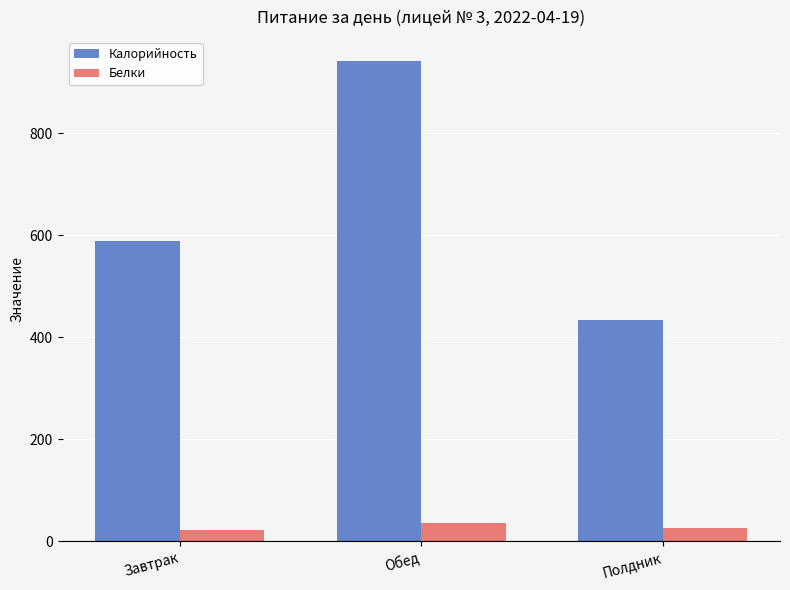

What is the sum of all Белки values?

83.2